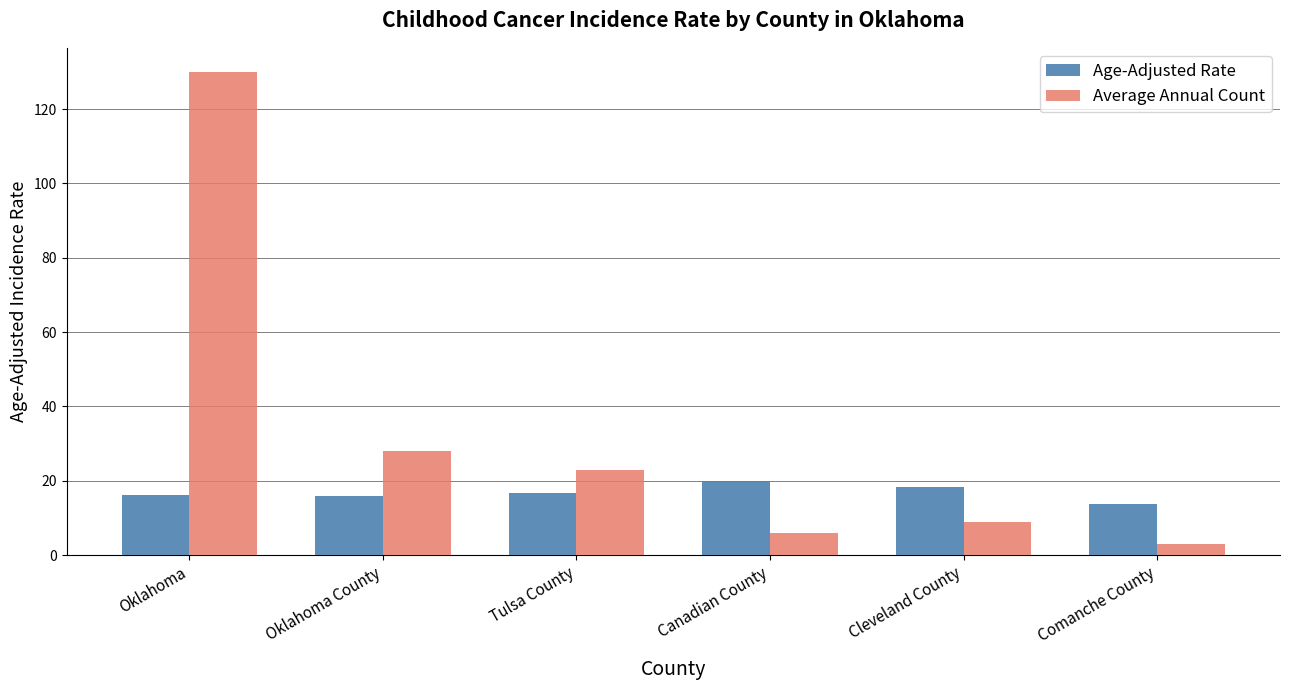

What are all the series names shown in the legend?

Age-Adjusted Rate, Average Annual Count